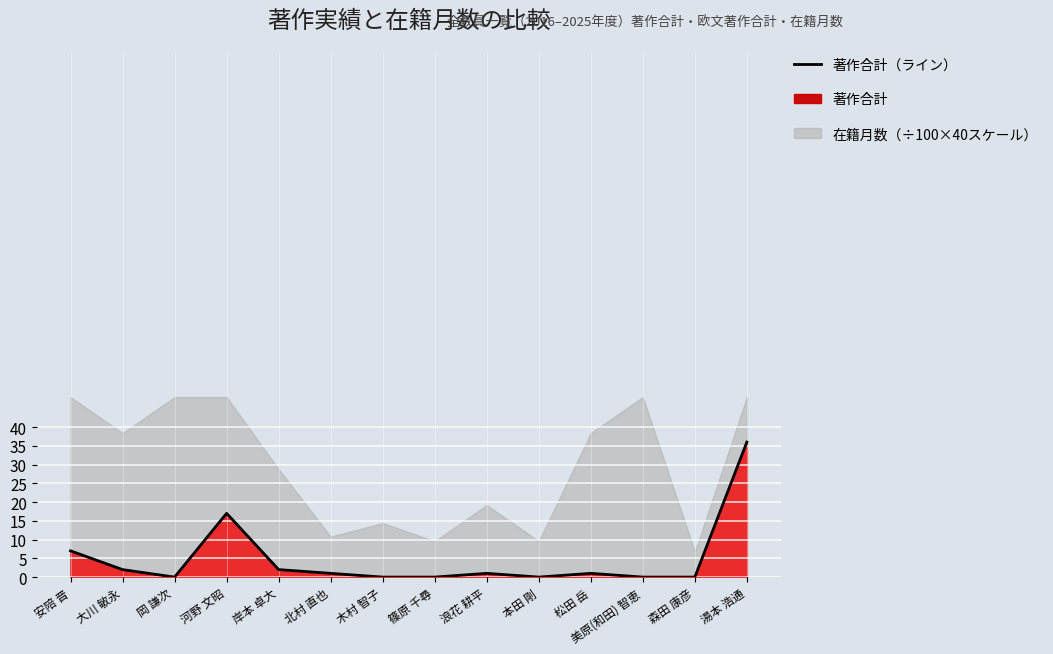

How many points are higher than both their immediate neighbors (excluding endpoints)?

3